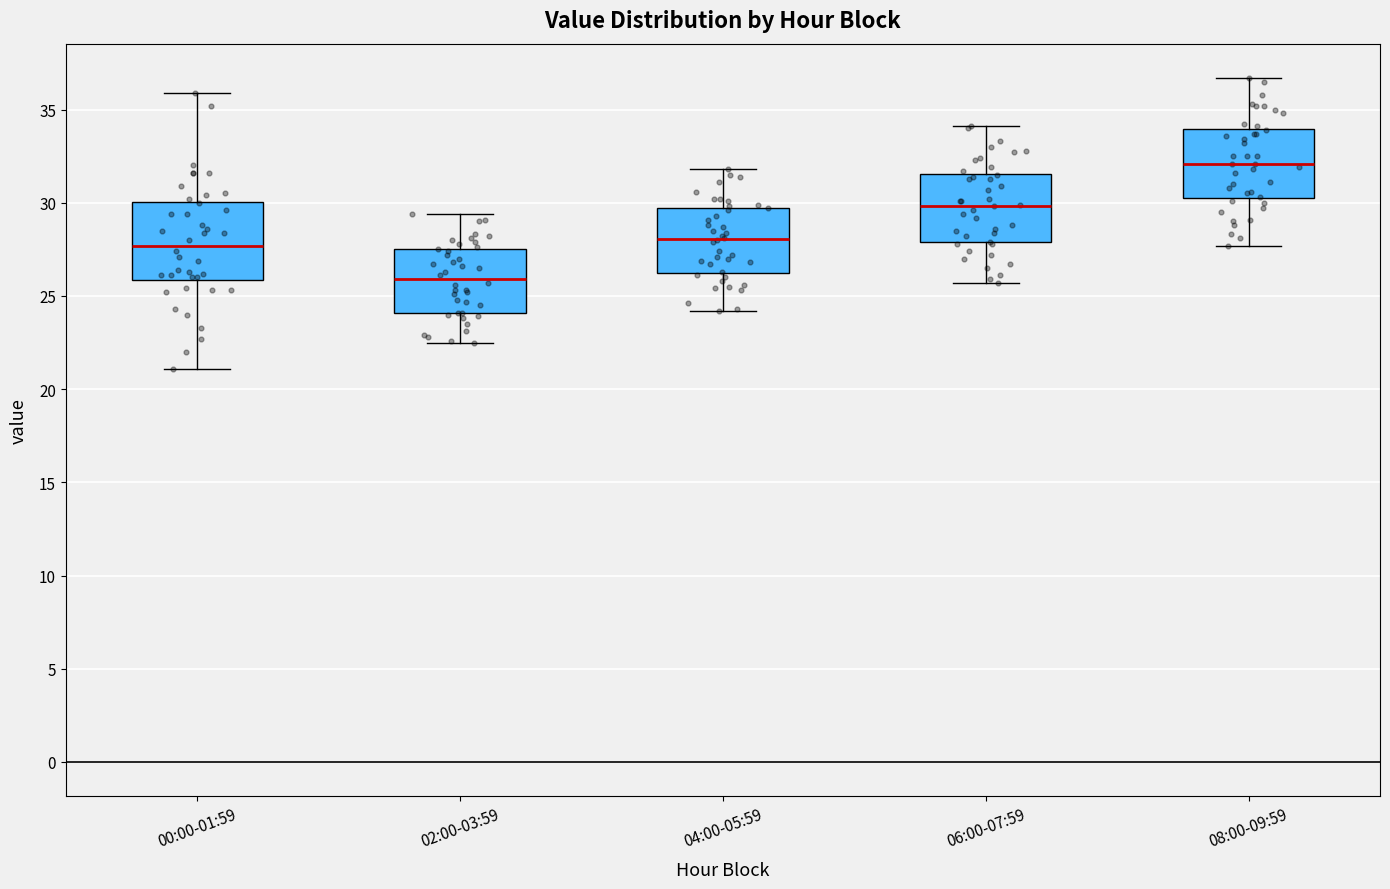

Reading left to right, transcribe this box plot: for each box, give where its median line is, the range the box spans, and where its two whiskers end, as read against the y-axis. The values are not printed on the chart, so give them approximately, as read against the axis.

00:00-01:59: median 27.5, box 26.0 to 30.0, whiskers 21.0 to 36.0
02:00-03:59: median 26.0, box 24.0 to 27.5, whiskers 22.5 to 29.5
04:00-05:59: median 28.0, box 26.5 to 29.5, whiskers 24.0 to 32.0
06:00-07:59: median 30.0, box 28.0 to 31.5, whiskers 25.5 to 34.0
08:00-09:59: median 32.0, box 30.5 to 34.0, whiskers 27.5 to 36.5